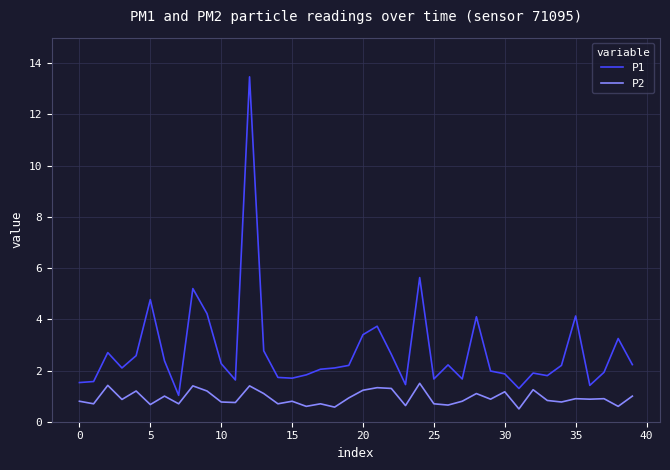

Which series has the widest spread of values?

P1